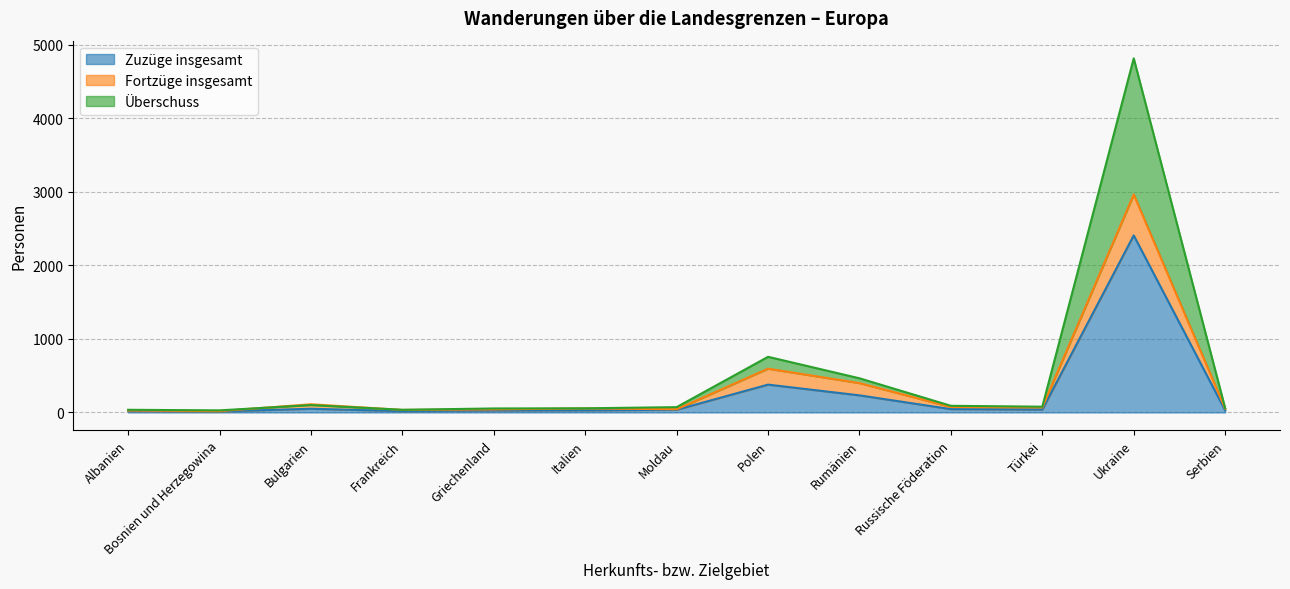

Where is Zuzüge insgesamt nearest to the value 1210?

Polen